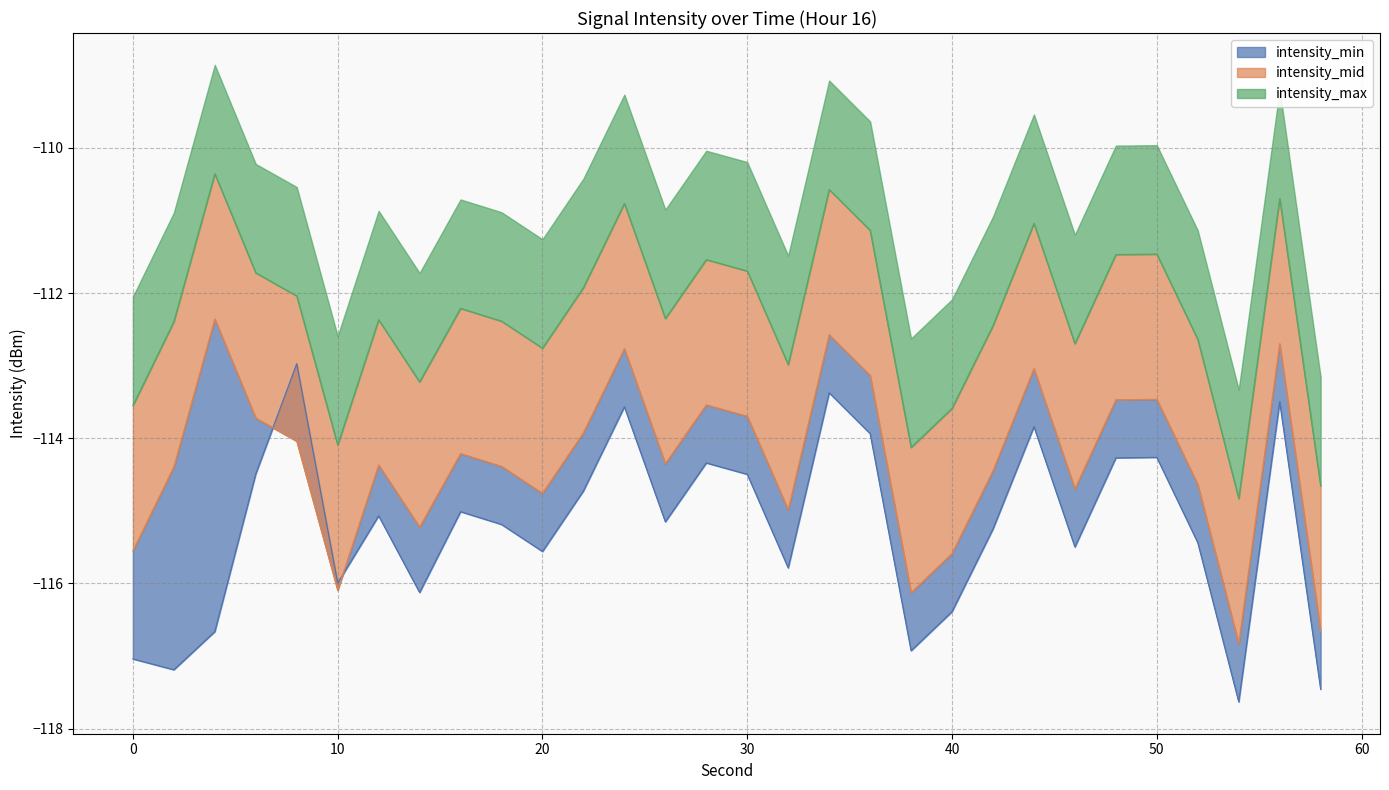

At which label does intensity_mid reach its peak?

4